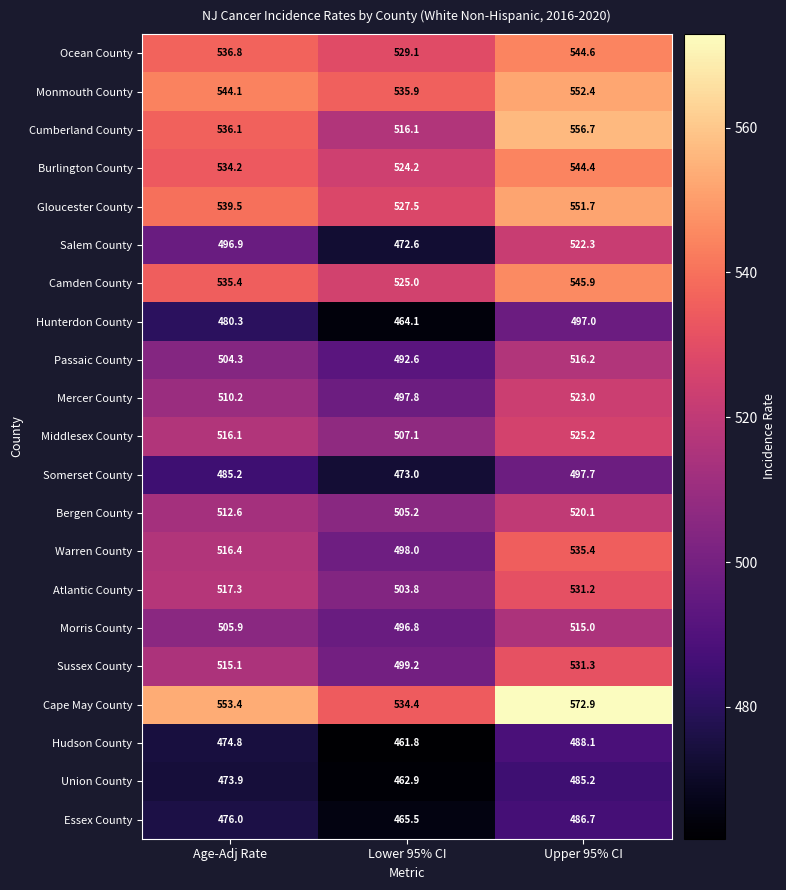

Count the number of data series in this chart.

21